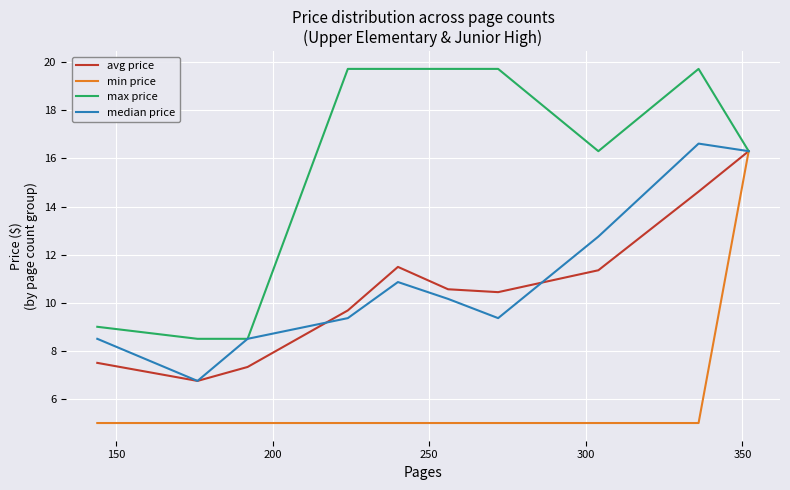

What is the lowest value of the min price series?

5.0